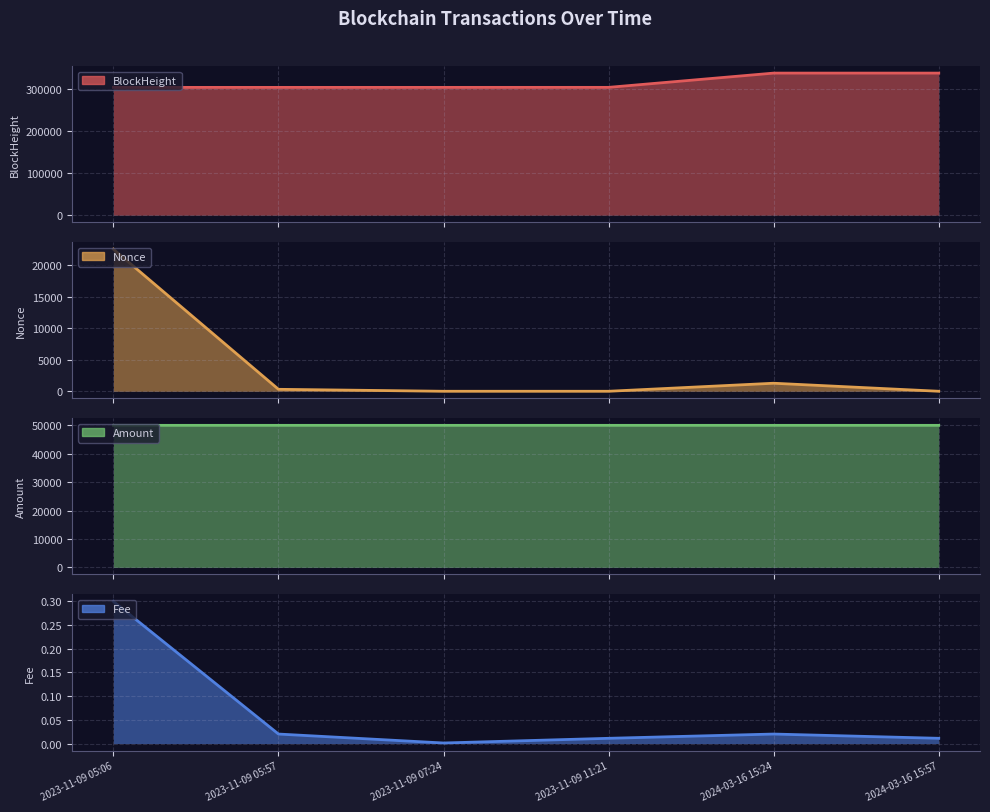

Count the number of data series in this chart.

4